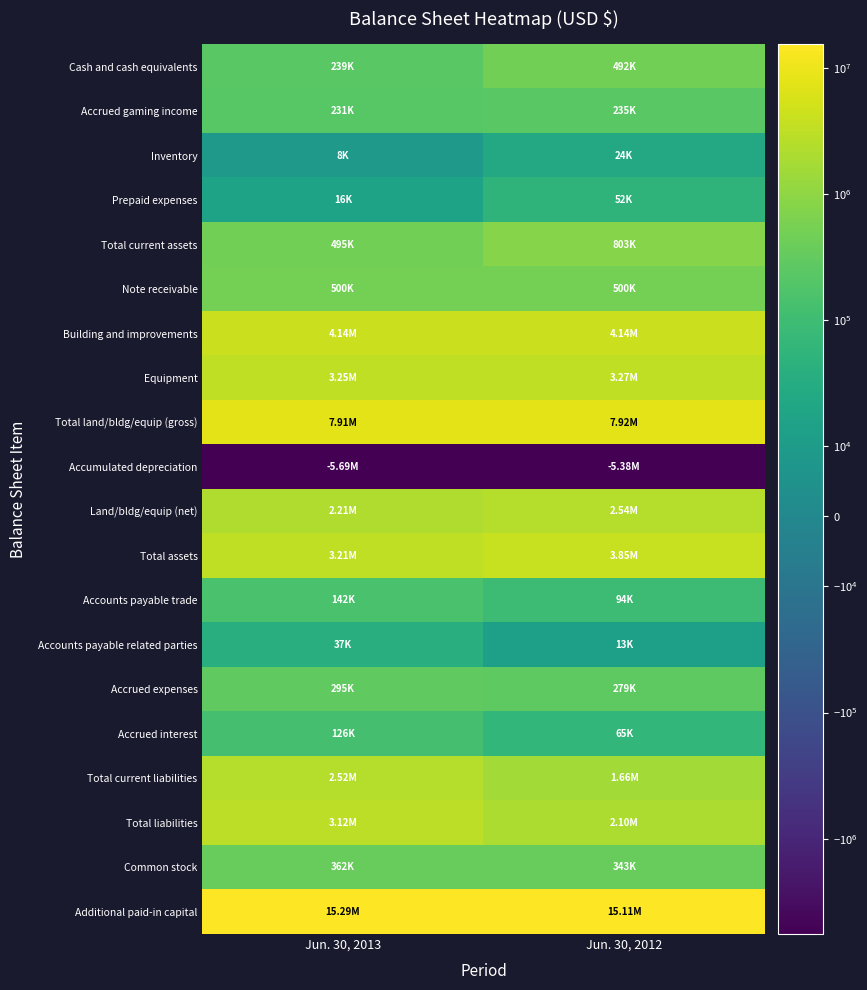

List the series in order of their peak value, highest first.

Additional paid-in capital, Total land/bldg/equip (gross), Building and improvements, Total assets, Equipment, Total liabilities, Land/bldg/equip (net), Total current liabilities, Total current assets, Note receivable, Cash and cash equivalents, Common stock, Accrued expenses, Accrued gaming income, Accounts payable trade, Accrued interest, Prepaid expenses, Accounts payable related parties, Inventory, Accumulated depreciation